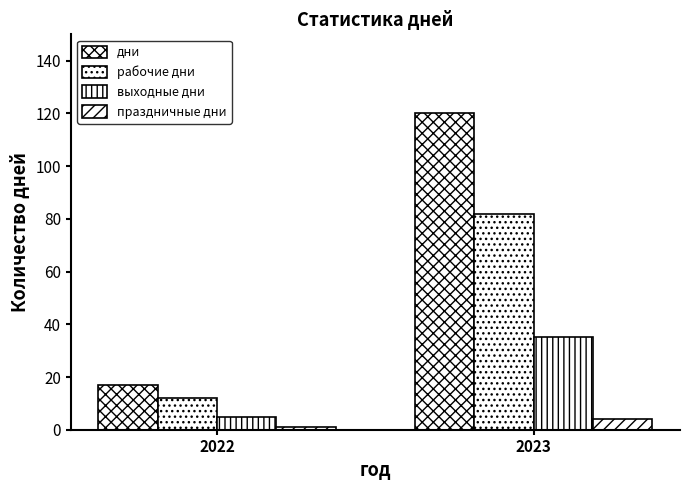

What is the average value of the выходные дни series?

20